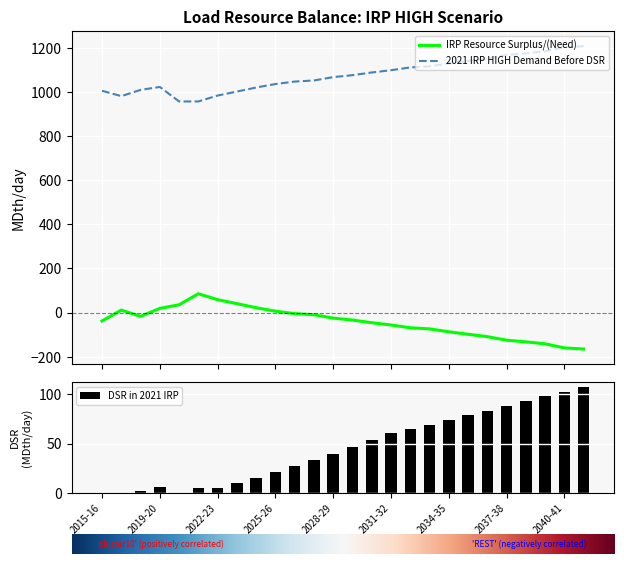

What is the difference between the maximum and second lowest values in the IRP Resource Surplus/(Need) series?

245.4